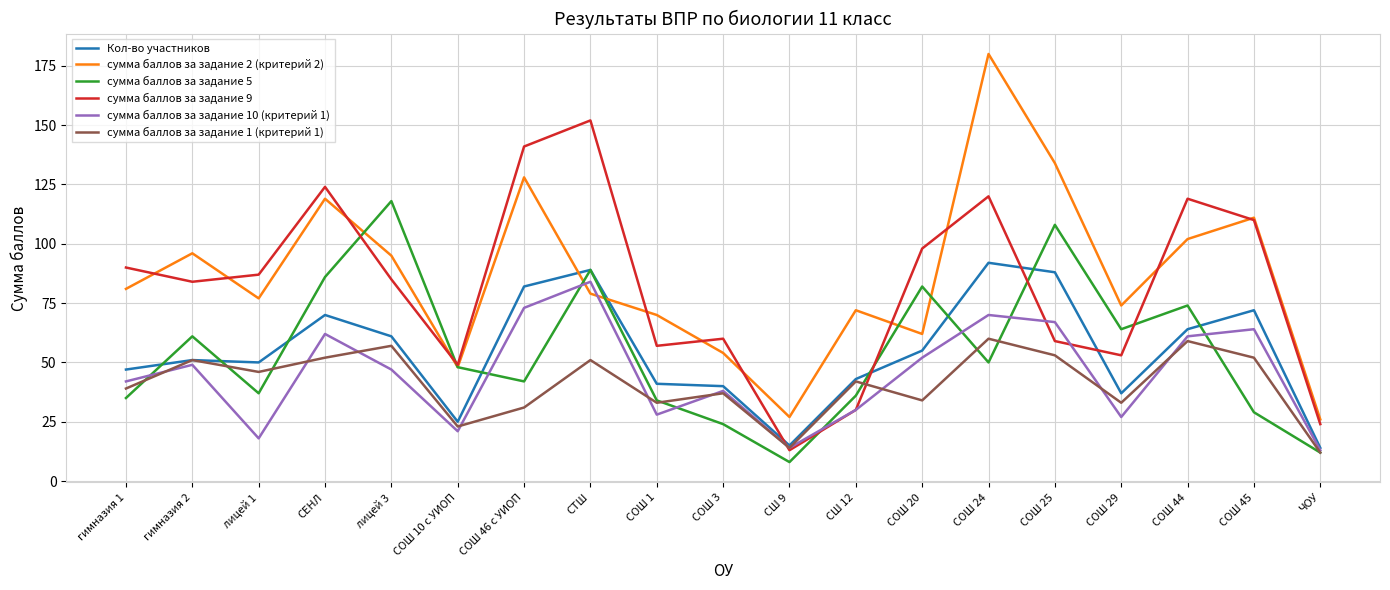

What is the difference between the highest and lowest values at СТШ?

101